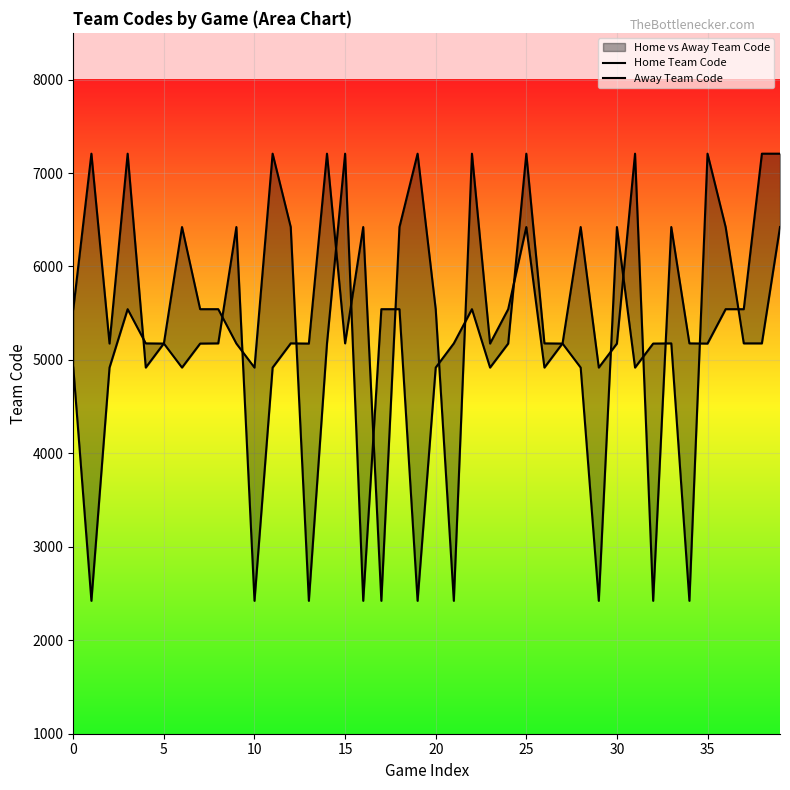

At which label does Home Team Code reach its peak?

14